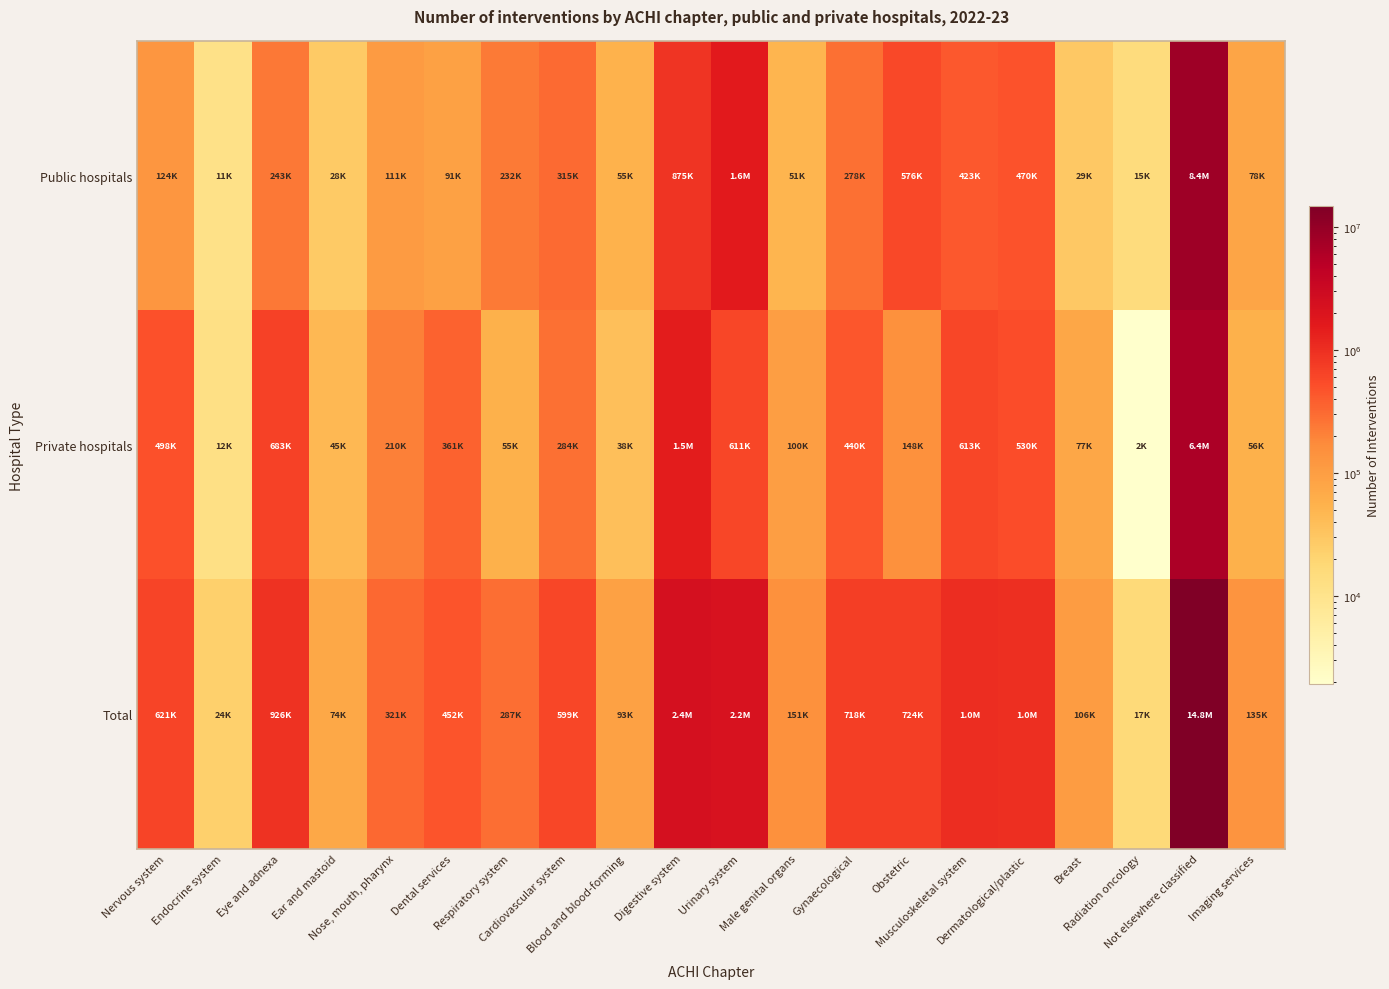

How many series are shown in this chart?

3